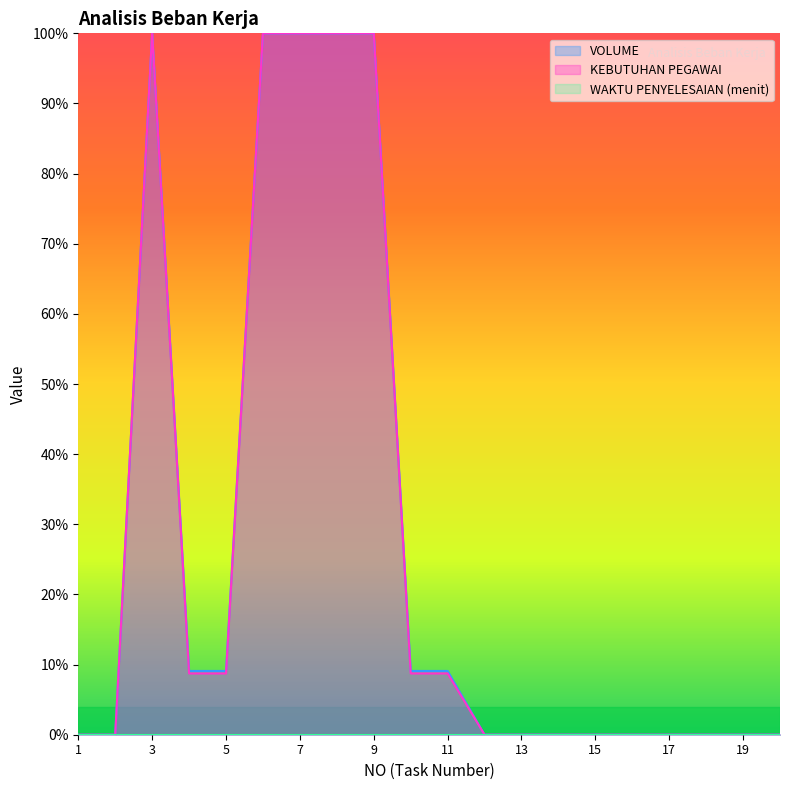

How many data points does each series have?

20